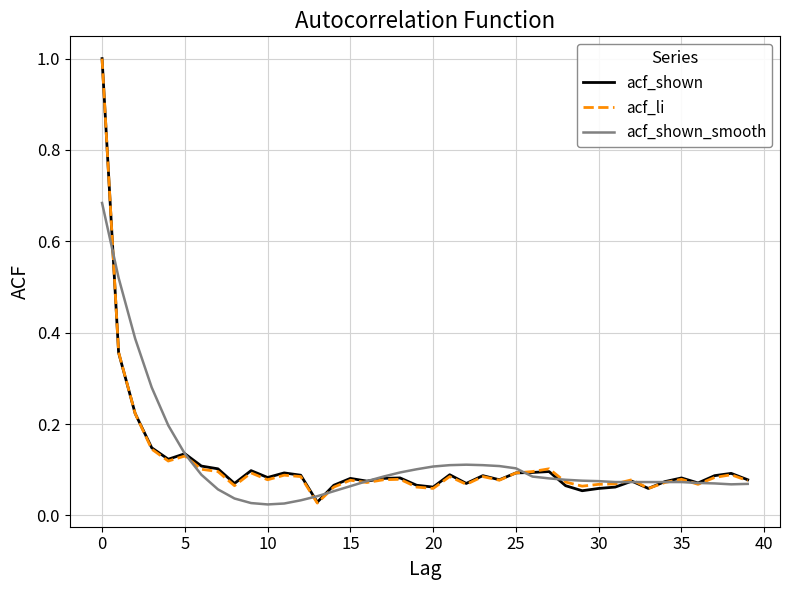

How many series are shown in this chart?

3